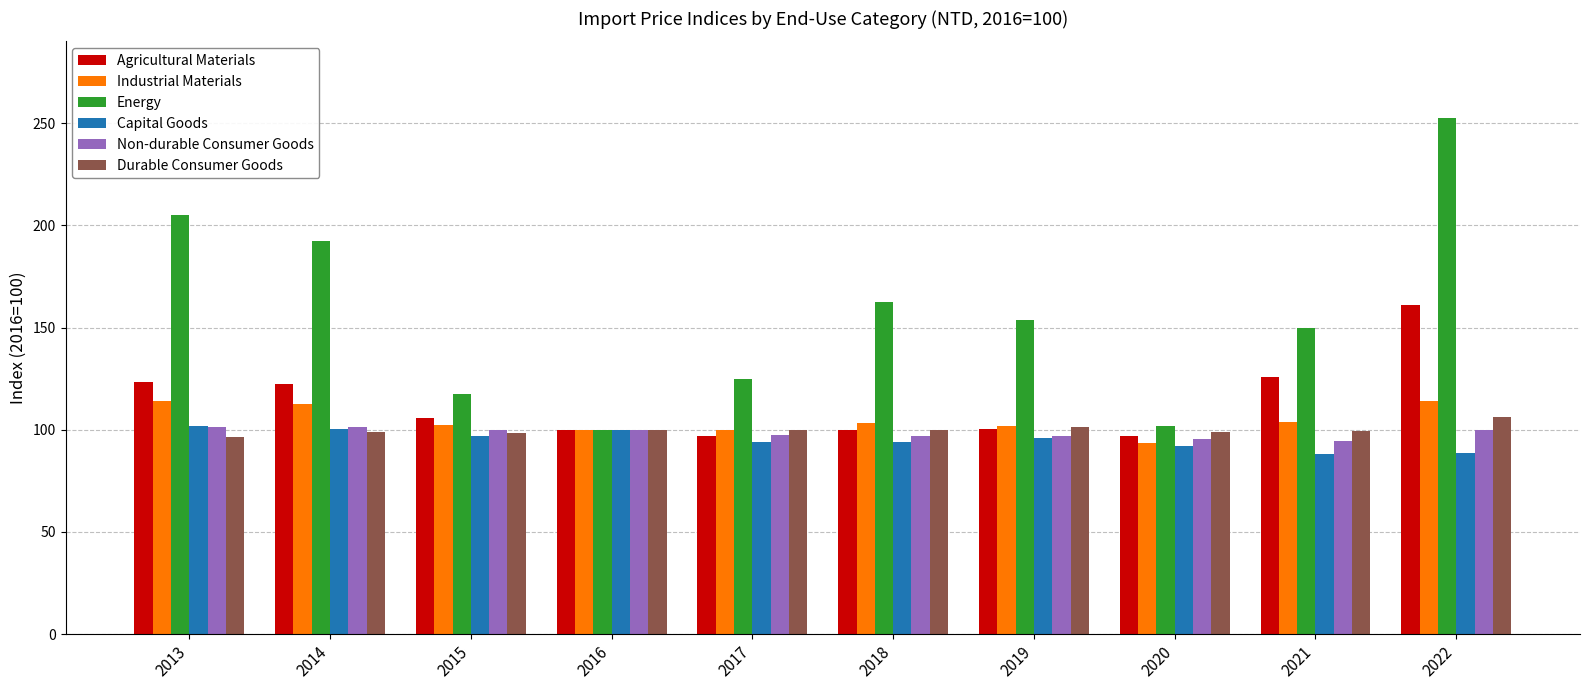

What is the total value across all series at 2021?

661.4